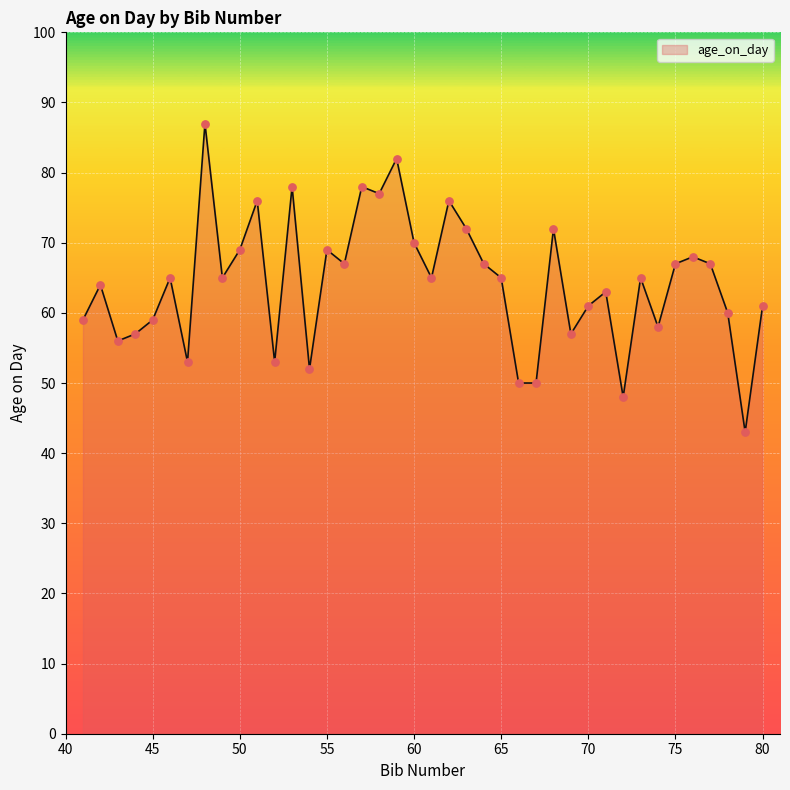

What is the maximum value shown in the chart?

87